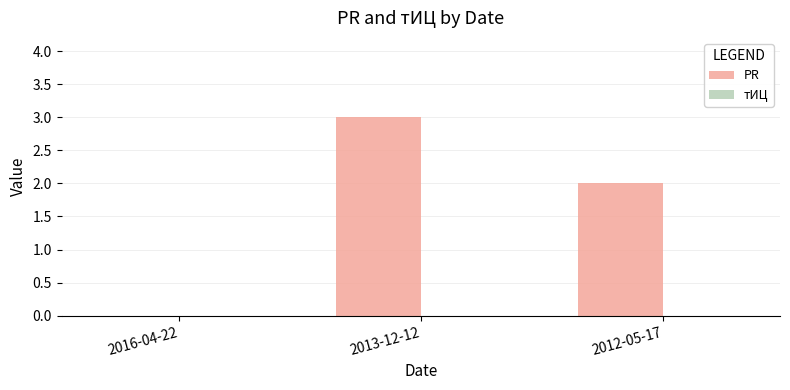

Read the value at 2013-12-12.

3